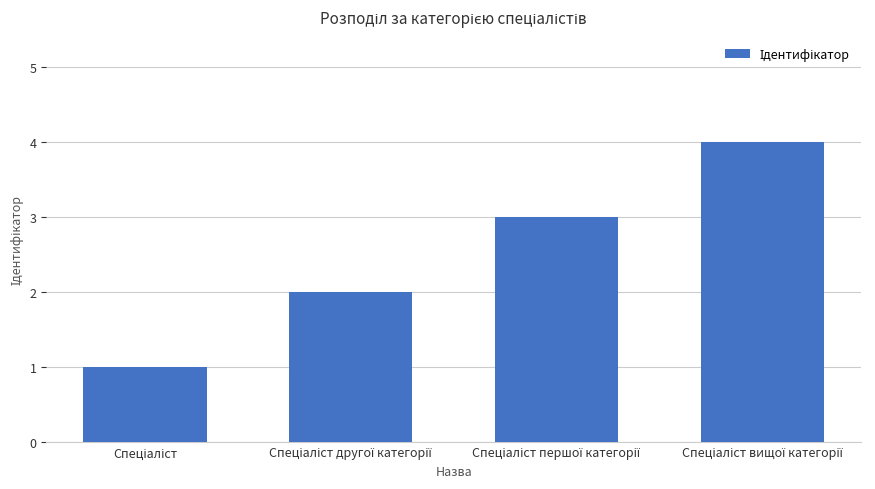

What is the sum of all values?

10